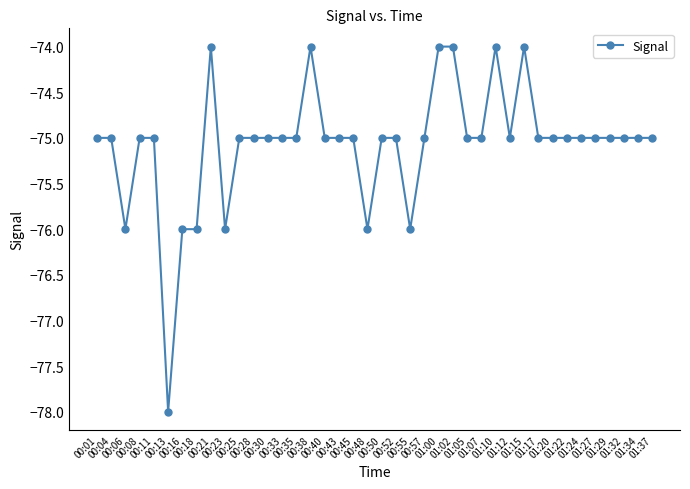

What is the maximum value shown in the chart?

-74